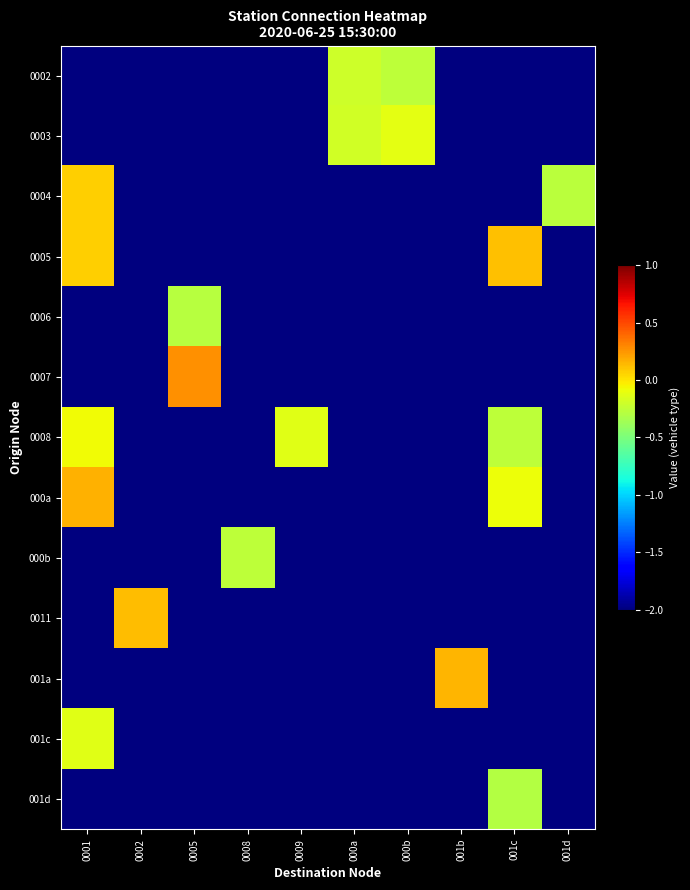

Between 001d and 001c, which is larger?

001d